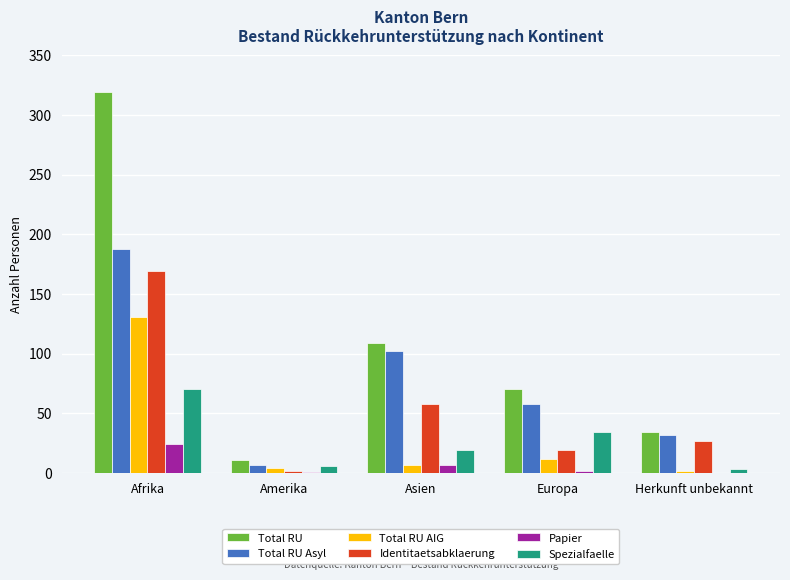

Which series has the largest total across all categories?

Total RU